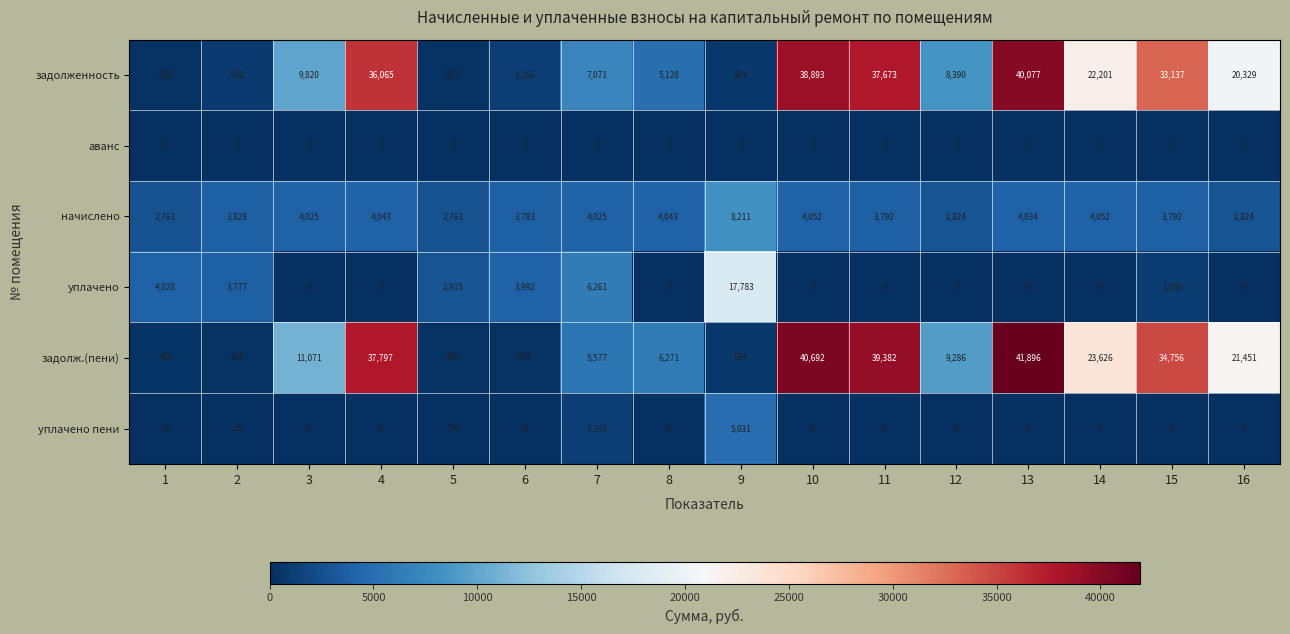

What is the average value of the начислено series?

3928